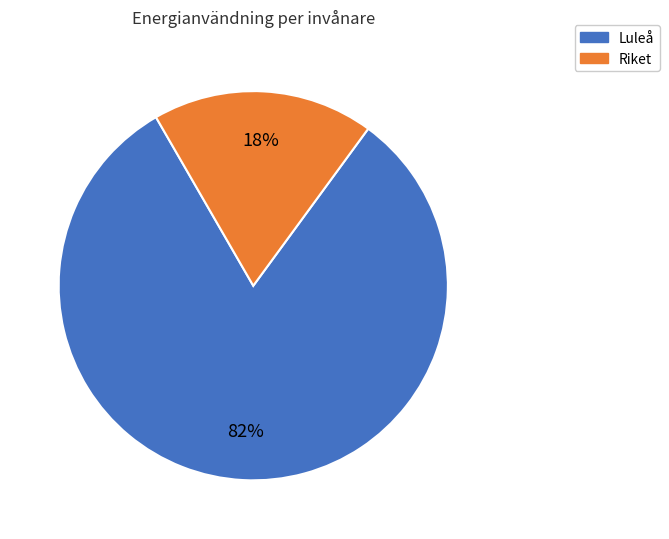

Count the number of slices in the pie.

2